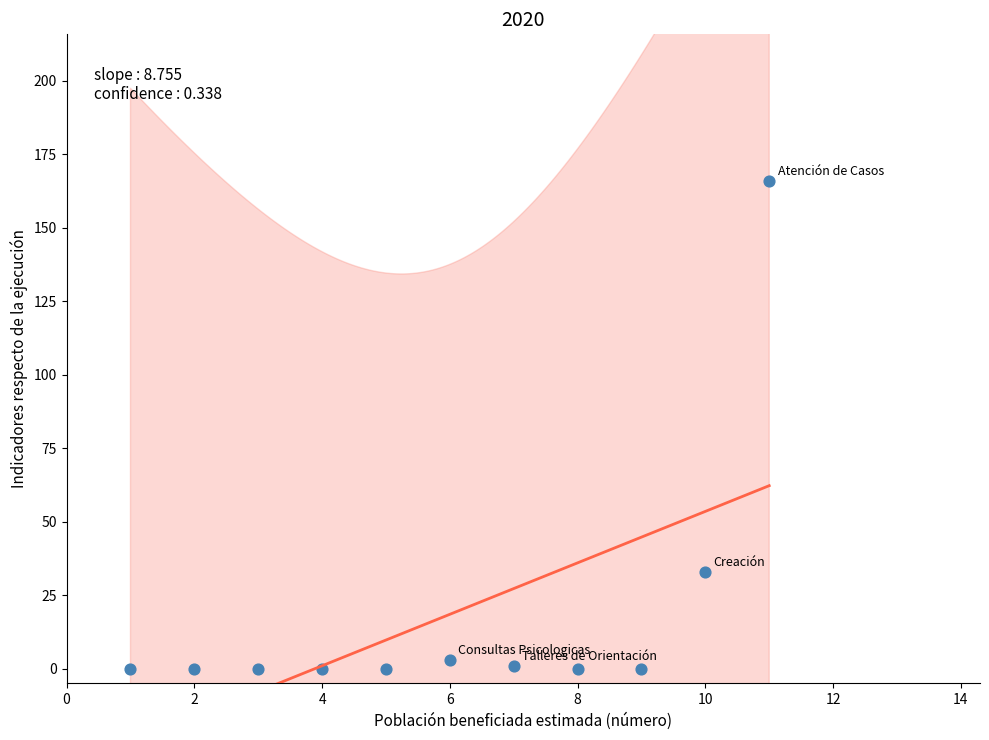

What Y value in the scatter plot is closest to 83?

33